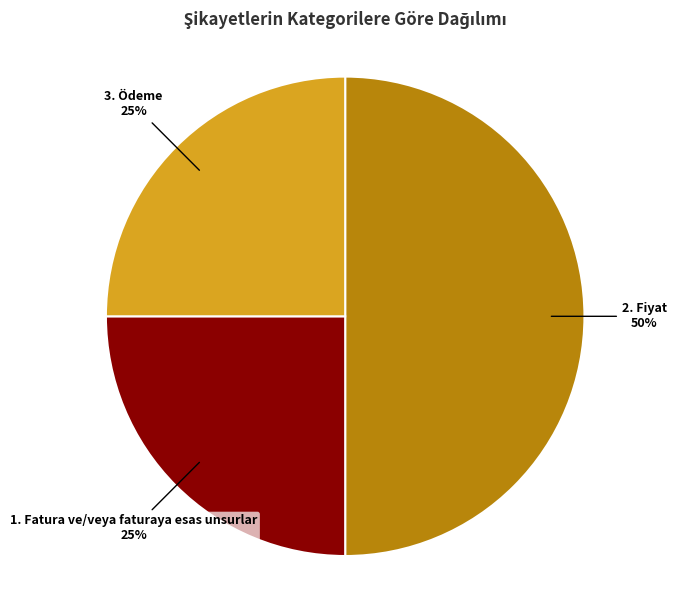

To the nearest percent, what is the difference between the largest and smallest slice percentages?

25%